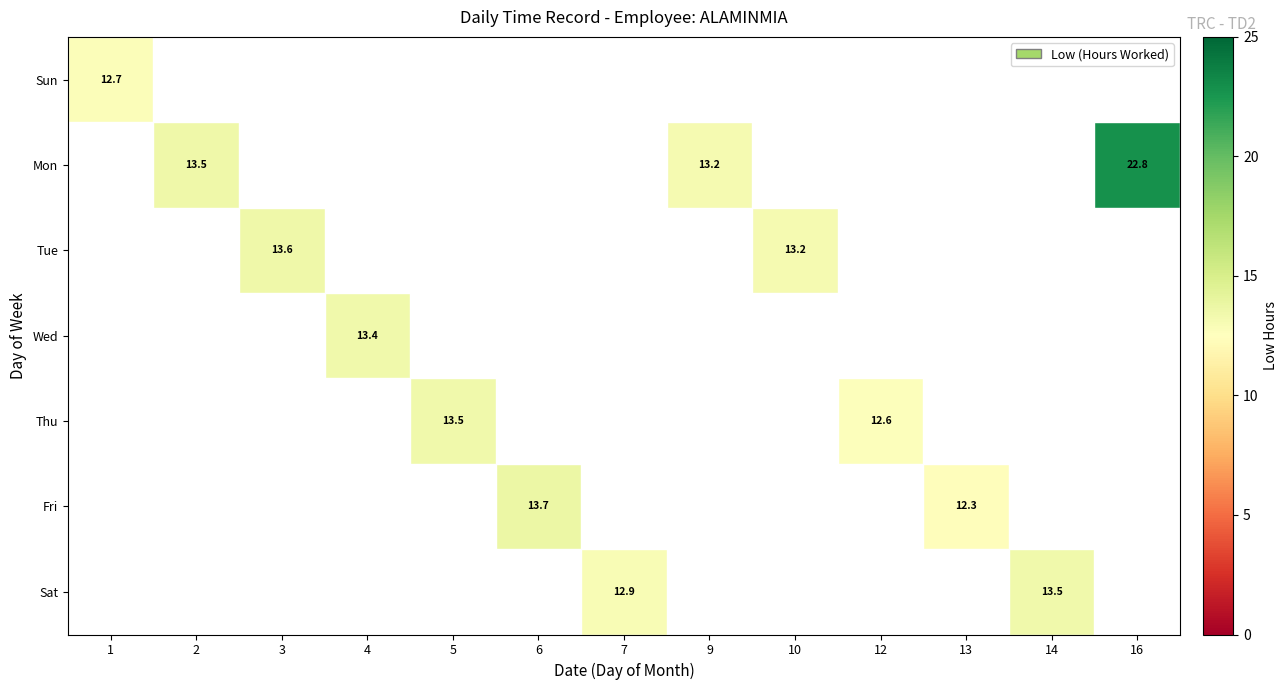

Is it true that Thu equals 20.0 at 12?

False